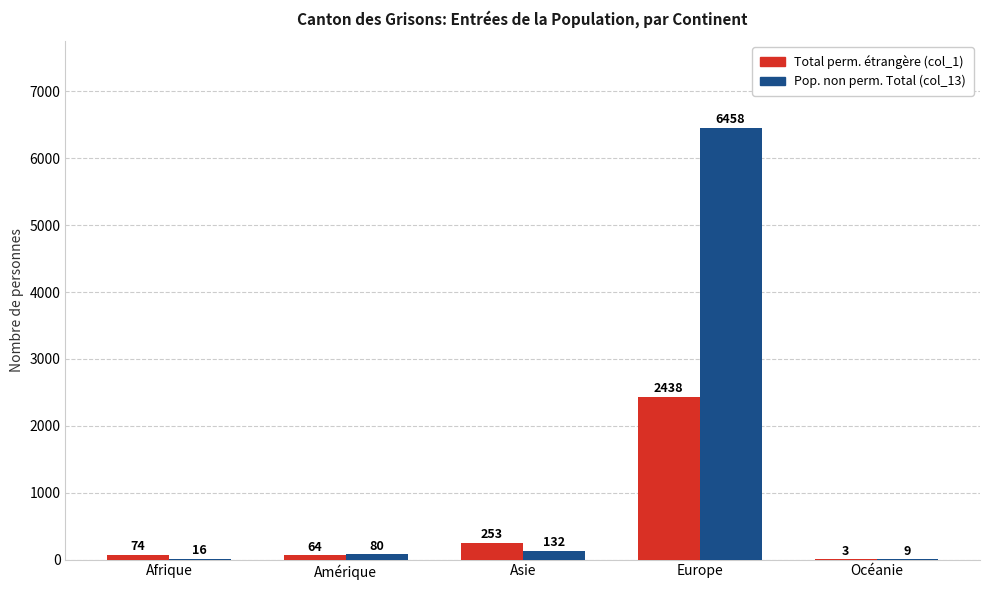

What is the total value across all series at Asie?

385